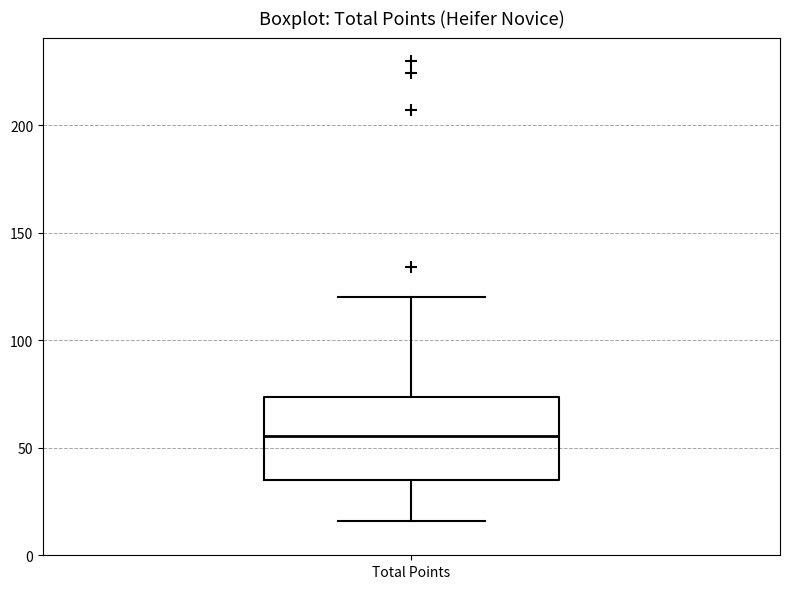

Where is the lower edge of the box for Total Points on the y-axis? The values are not printed on the chart, so give them approximately, as read against the axis.

35